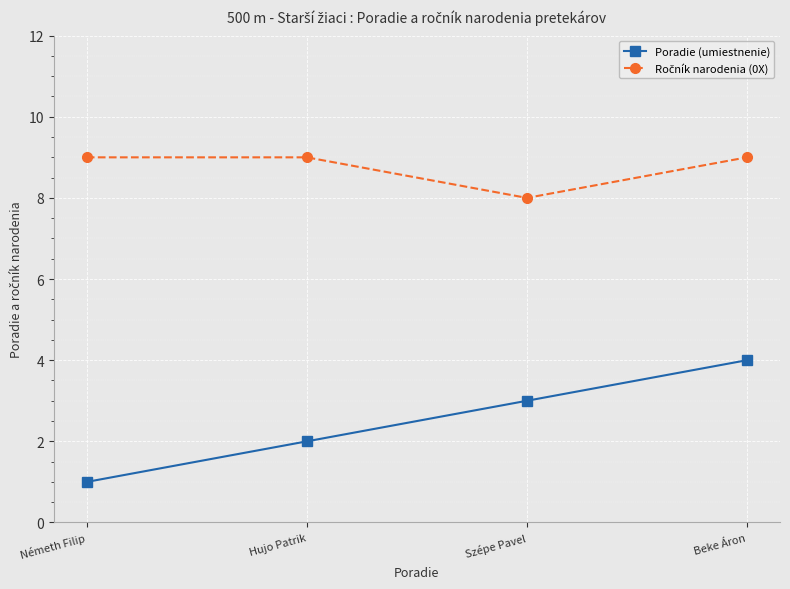

The value of Poradie (umiestnenie) at Hujo Patrik is 3. True or false?

False